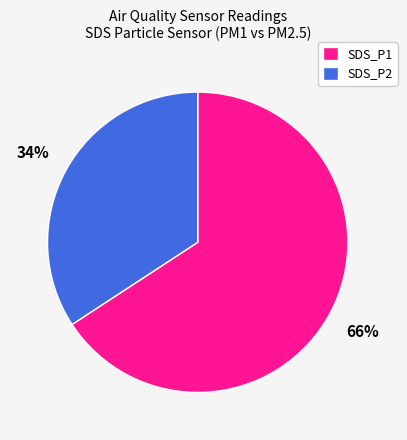

To the nearest percent, what is the difference between the largest and smallest slice percentages?

32%